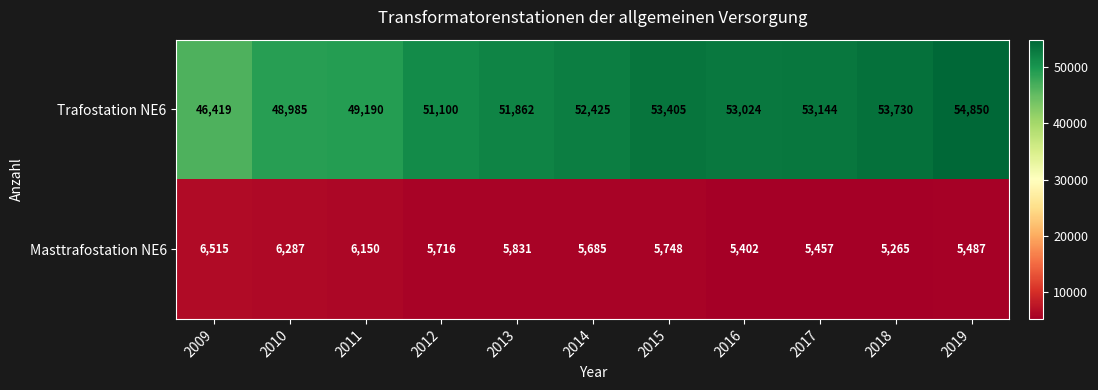

Is it true that Trafostation NE6 equals 32148 at 2016?

False